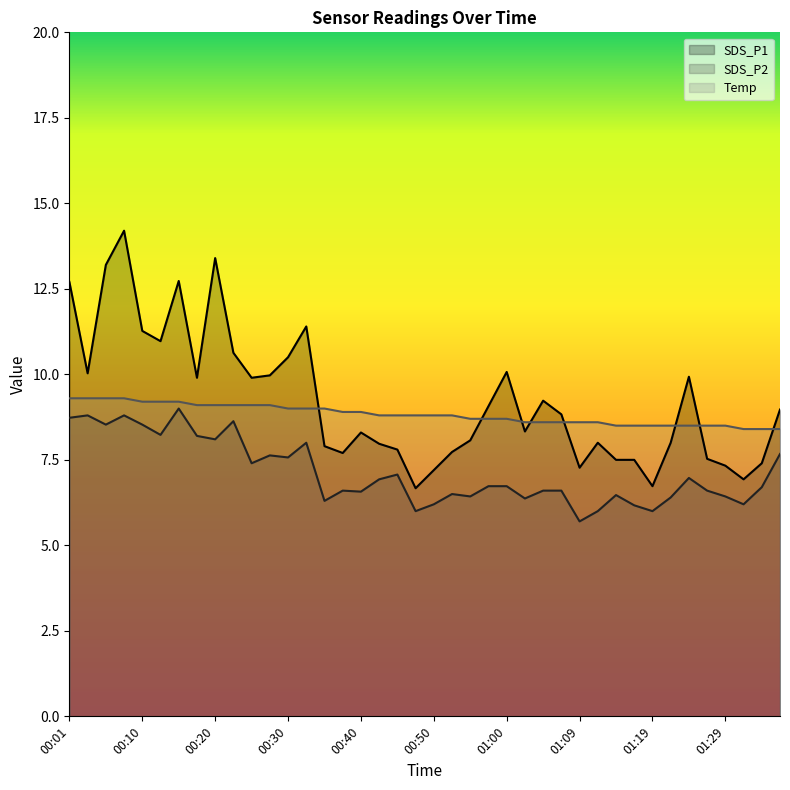

Which has a higher value, 00:52 or 01:24?

01:24